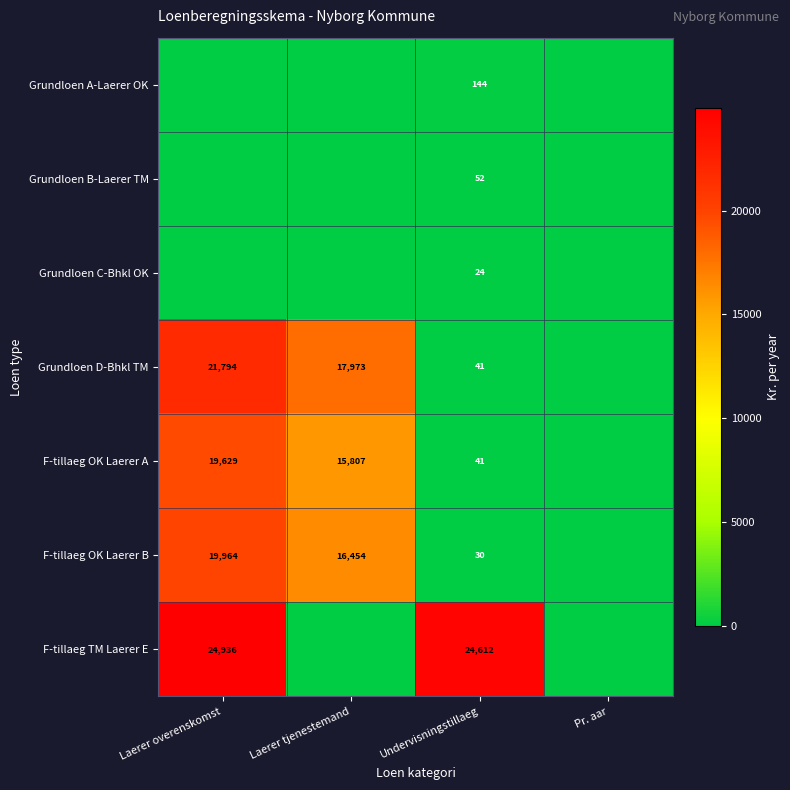

What is the difference between the F-tillaeg OK Laerer A values at Laerer overenskomst and Laerer tjenestemand?

3822